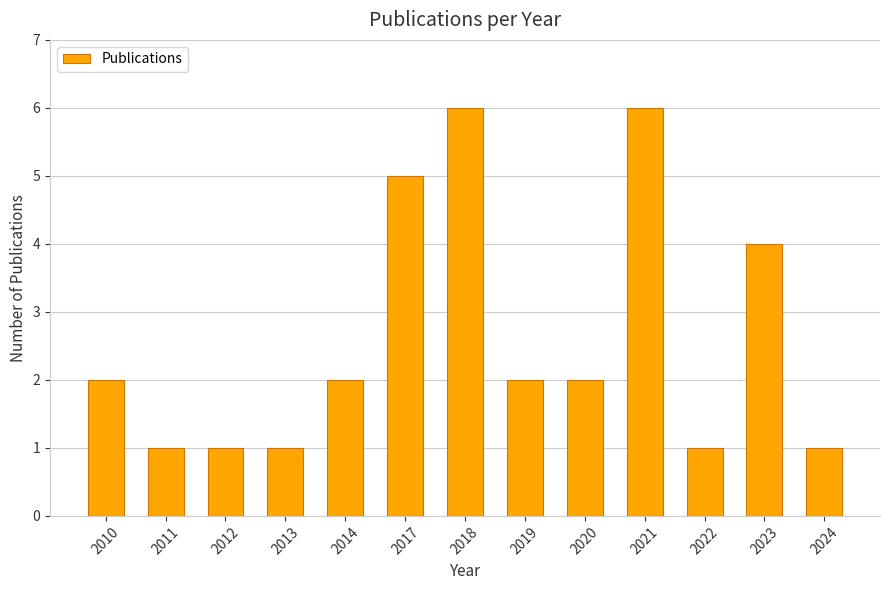

Does the chart contain any negative values?

No